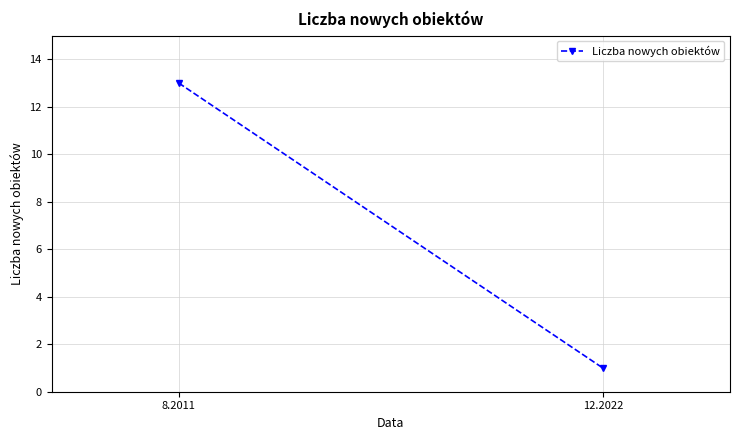

What is the approximate value at 12.2022?

1